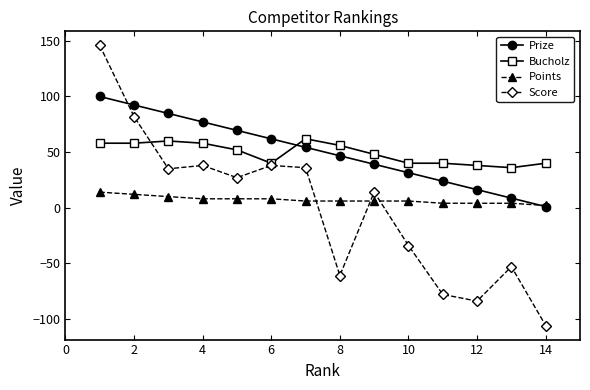

What is the difference between the maximum and minimum values in the Score series?

252.0